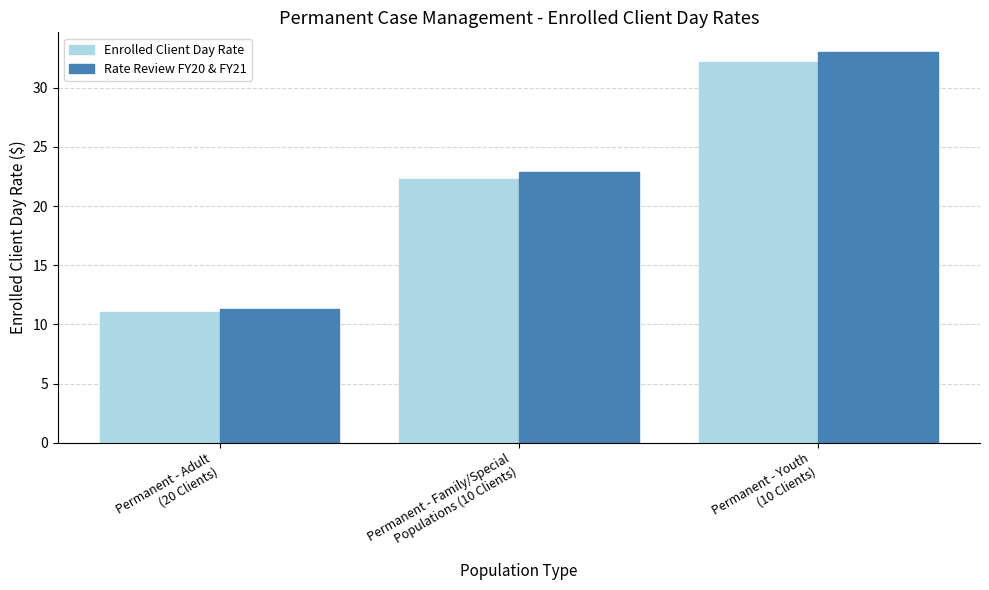

Are the bars grouped side by side (vs. stacked)?

Yes